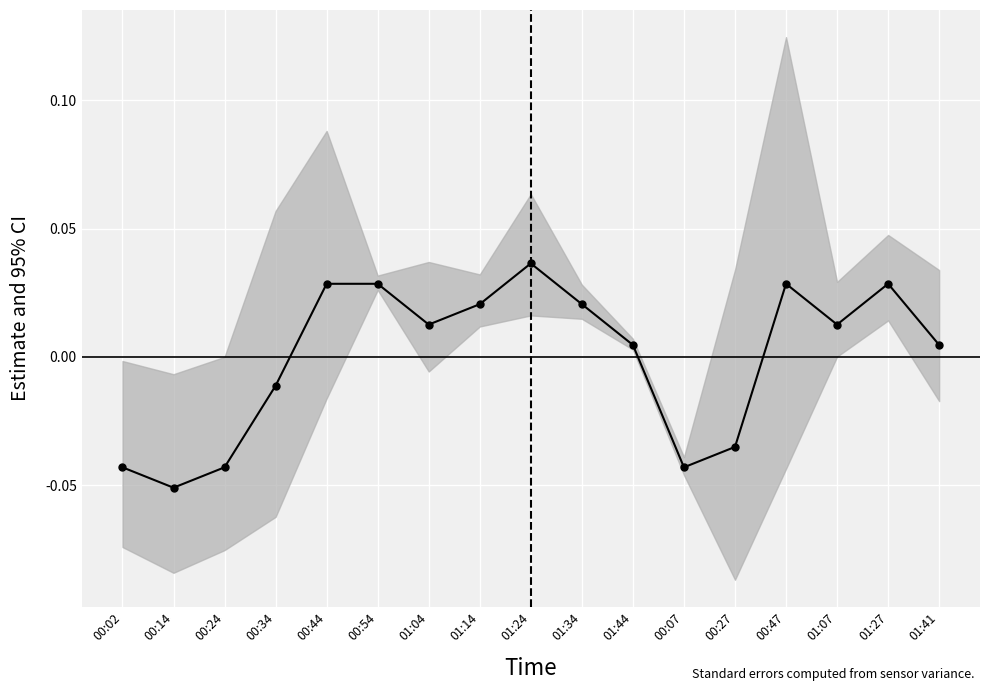

Reading right to left, transcribe all the data shown in this chart.

01:41=0.0	01:27=0.0	01:07=0.0	00:47=0.0	00:27=-0.0	00:07=-0.0	01:44=0.0	01:34=0.0	01:24=0.0	01:14=0.0	01:04=0.0	00:54=0.0	00:44=0.0	00:34=-0.0	00:24=-0.0	00:14=-0.1	00:02=-0.0